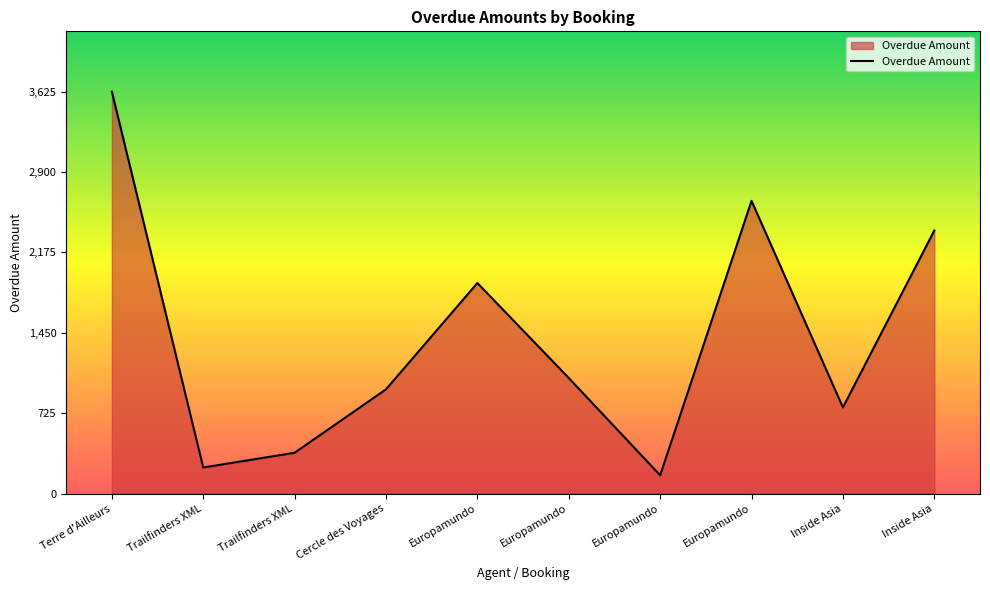

At which category does the chart reach its minimum across all series?

Europamundo